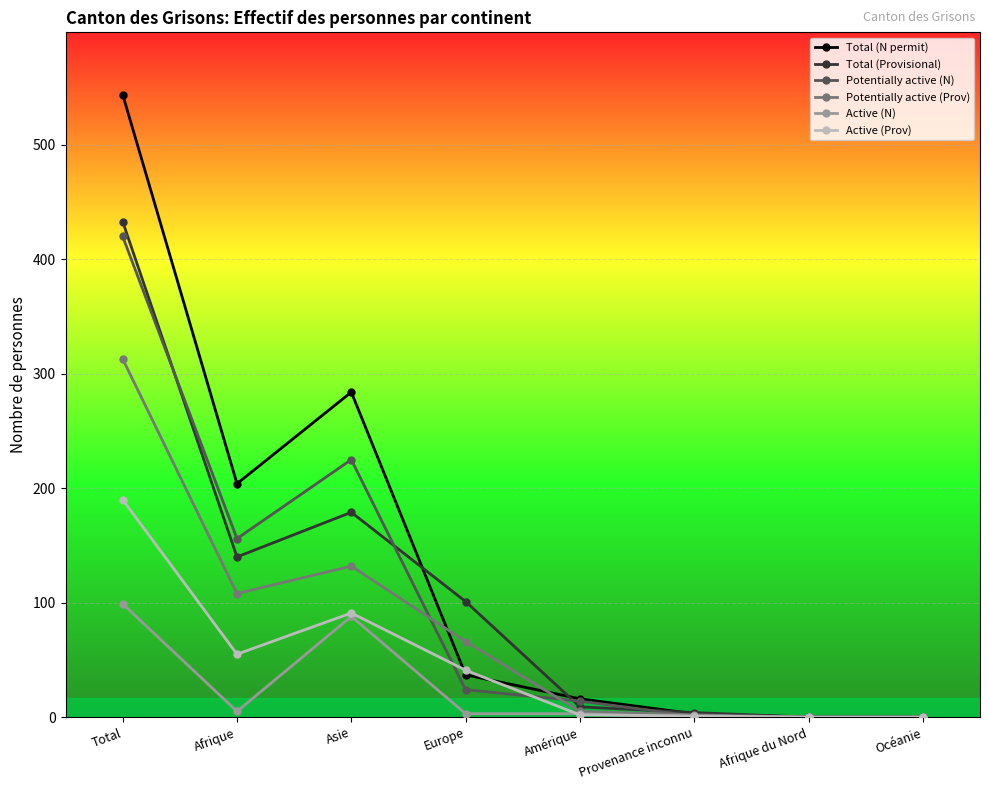

At which category does Active (N) reach its first local valley?

Afrique